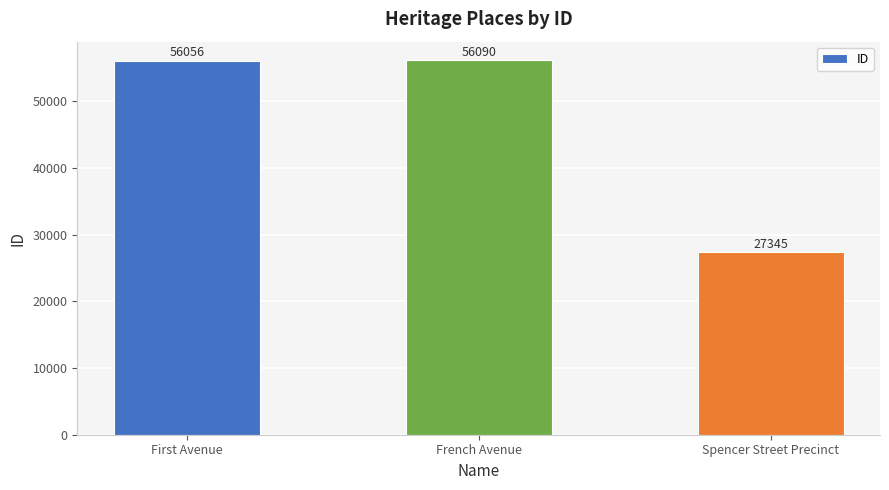

What is the sum of the values at First Avenue and Spencer Street Precinct?

83401